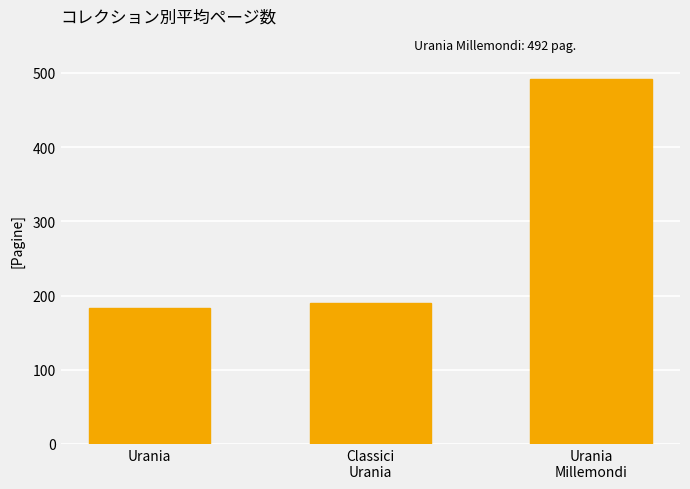

What is the label of the 1st bar from the left?

Urania